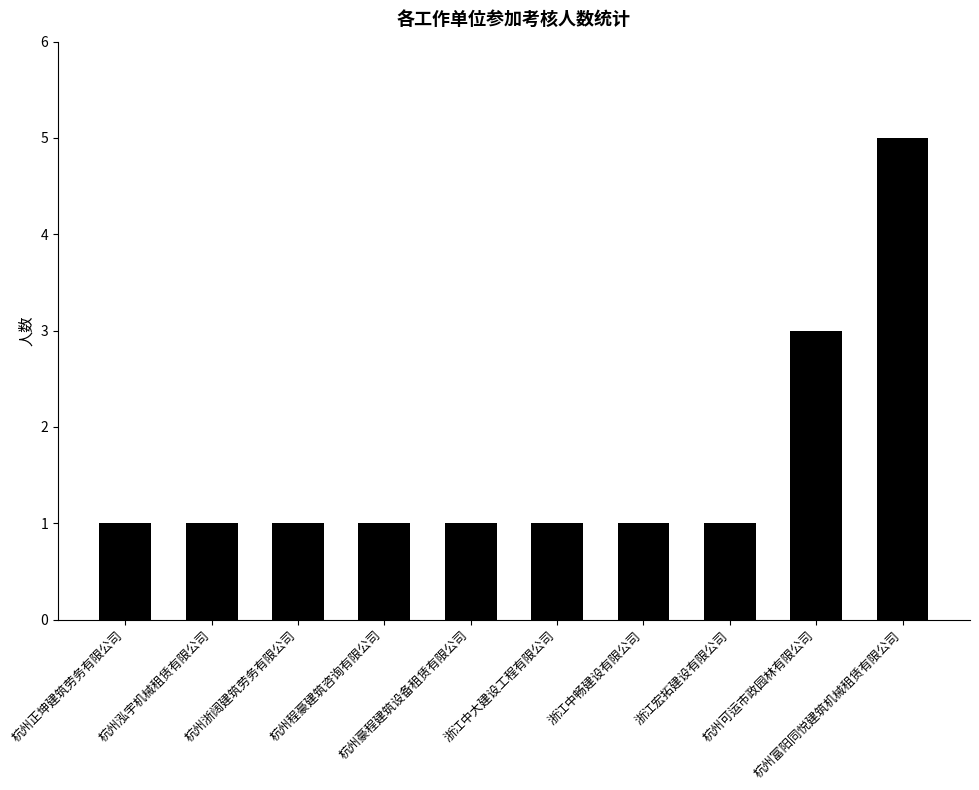

What is the value of the 2nd bar from the left?

1